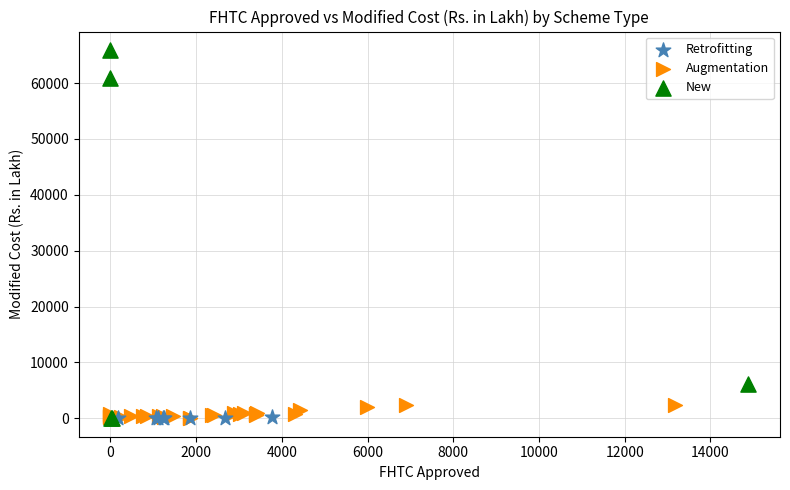

Which series contains the highest Y value?

New